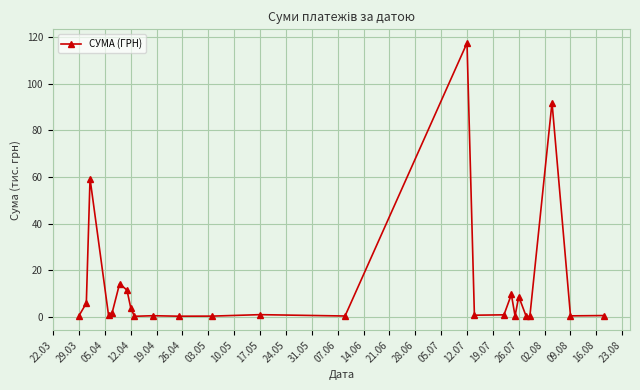

What is the difference between the maximum and minimum values?

117.5